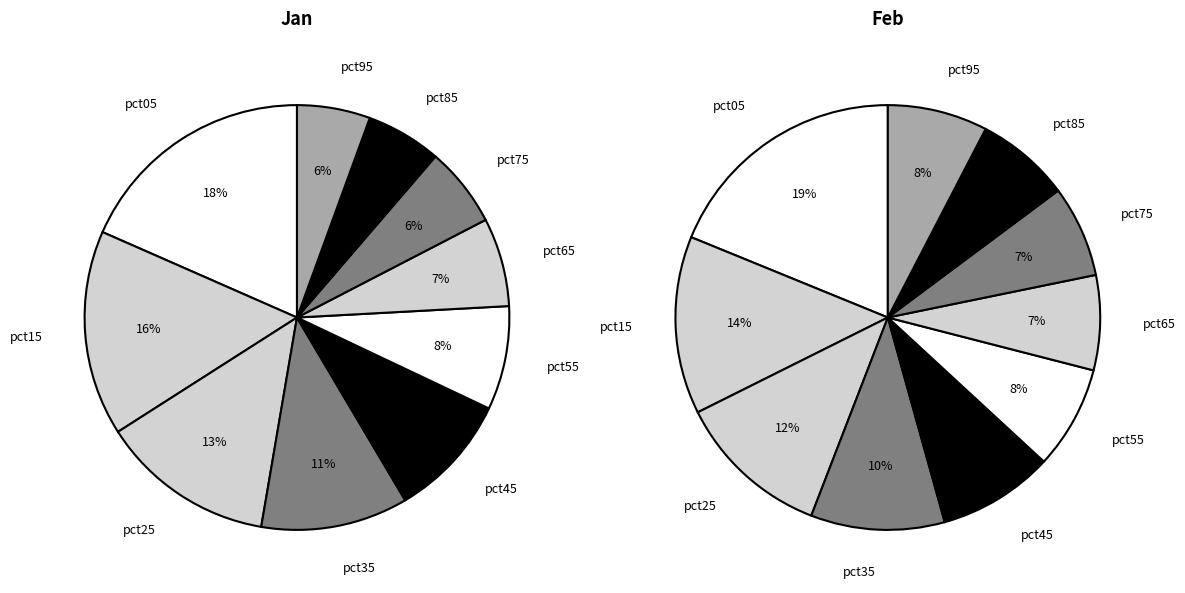

The 4 slice represents 19% of the pie. True or false?

False